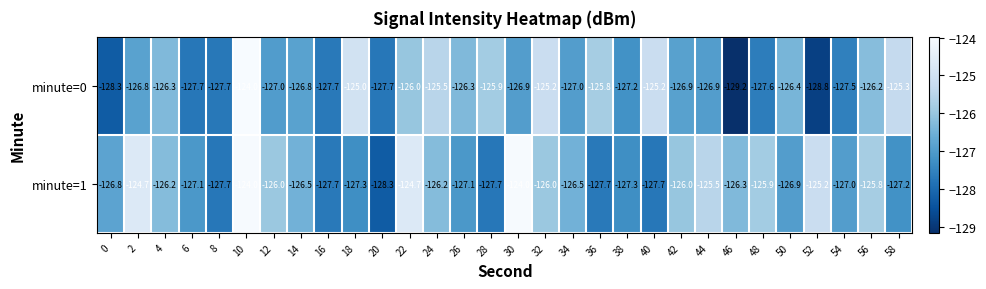

What is the spread (max minus min) of values at 30?

2.9